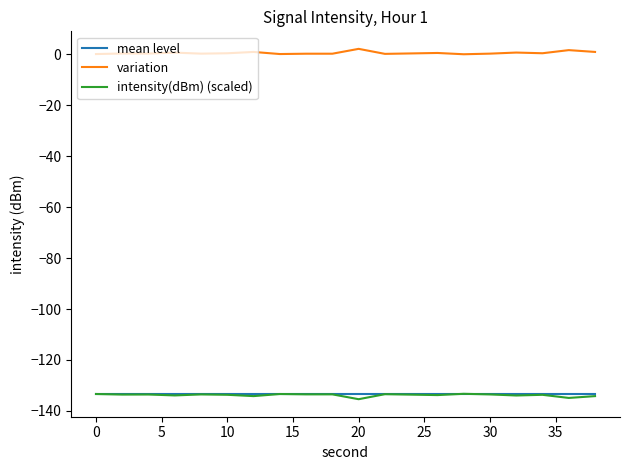

True or false: intensity(dBm) (scaled) and variation cross at least once.

False